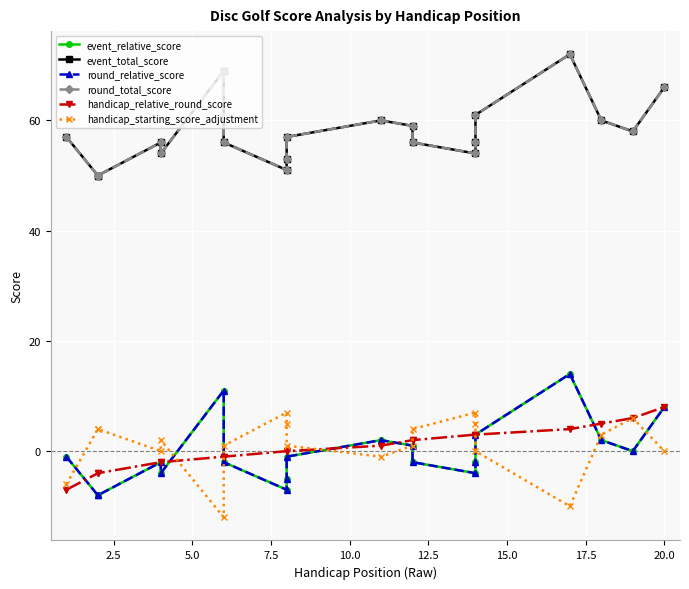

How many values in the round_relative_score series exceed -1?

8